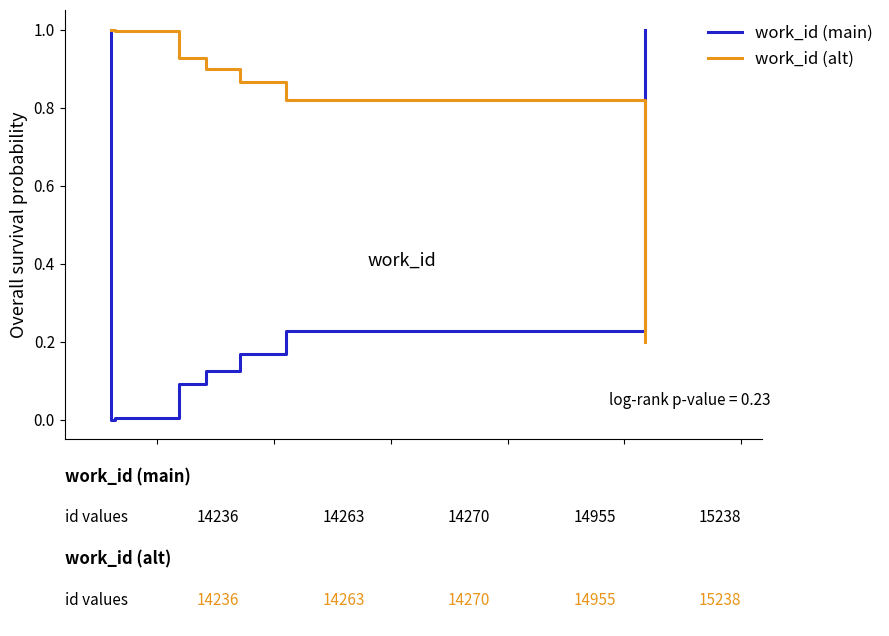

Reading right to left, list all the values displayed in this chart.

id: 1.0	0.2	0.2	0.1	0.1	0.0	0.0	0.0	1.0
id (alt): 0.2	0.8	0.9	0.9	0.9	1.0	1.0	1.0	1.0